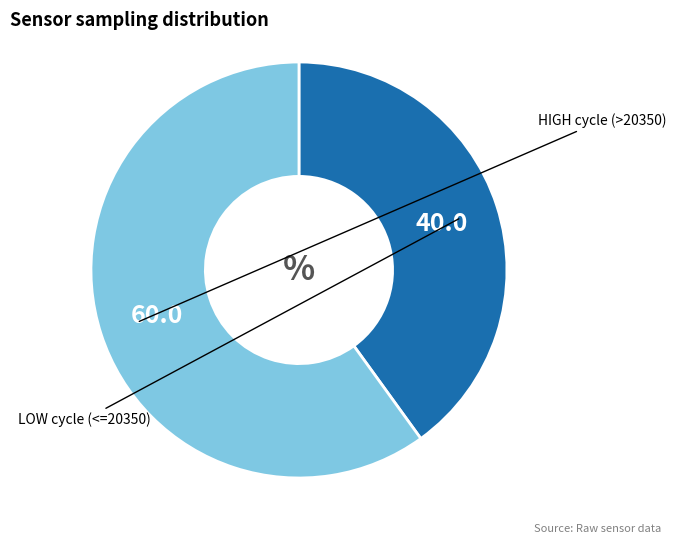

Is there a majority slice in this chart?

Yes